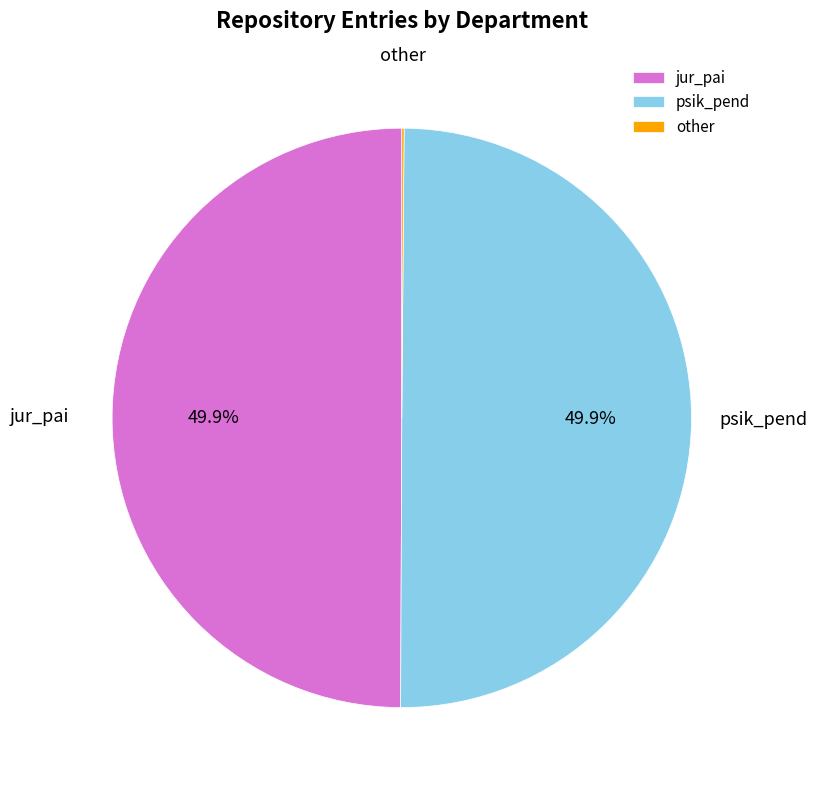

What is the ratio of the value at psik_pend to the value at jur_pai?

1.0